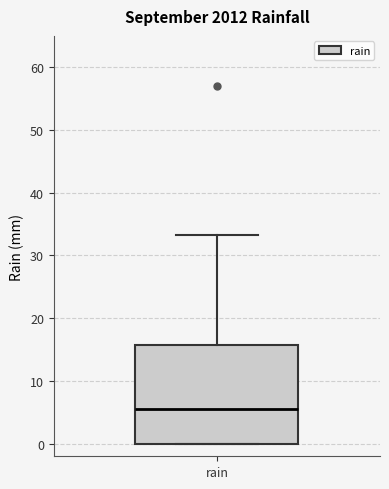

Where does the upper whisker of the box for rain end on the y-axis? The values are not printed on the chart, so give them approximately, as read against the axis.

33